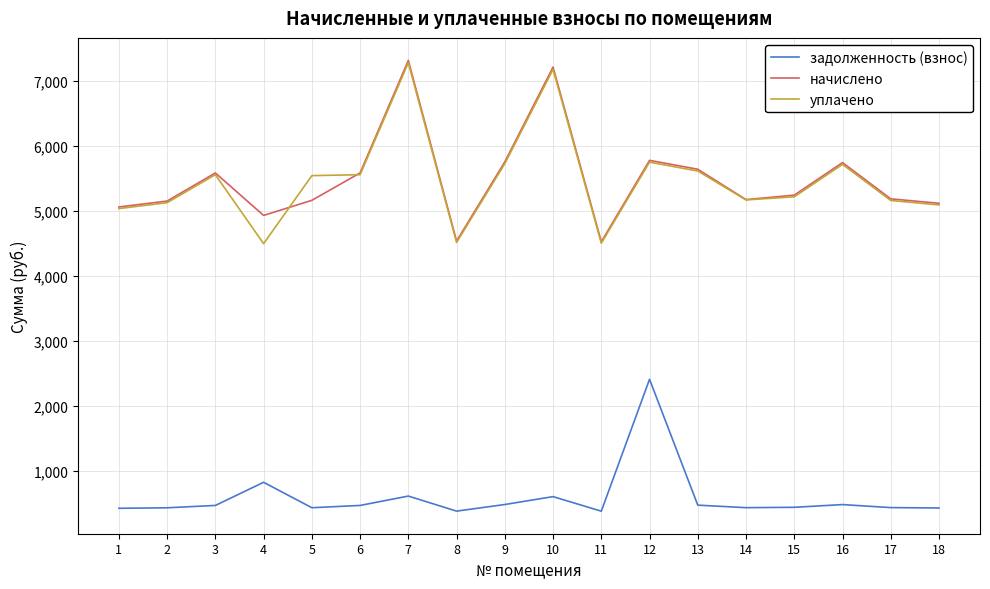

What is the difference between the highest and lowest values at 17?

4749.8